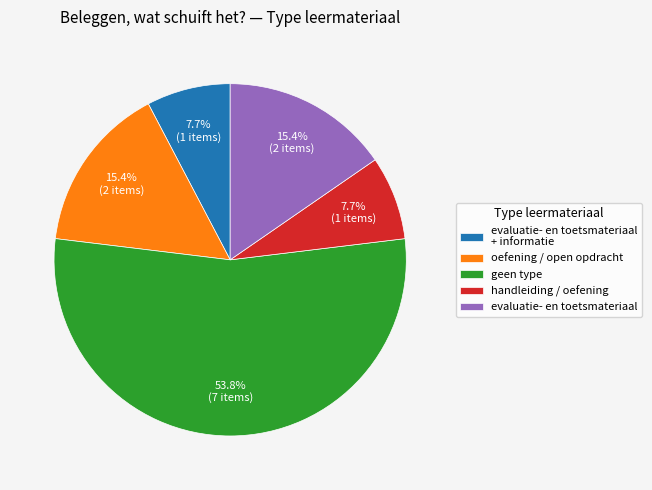

Count the number of slices in the pie.

5